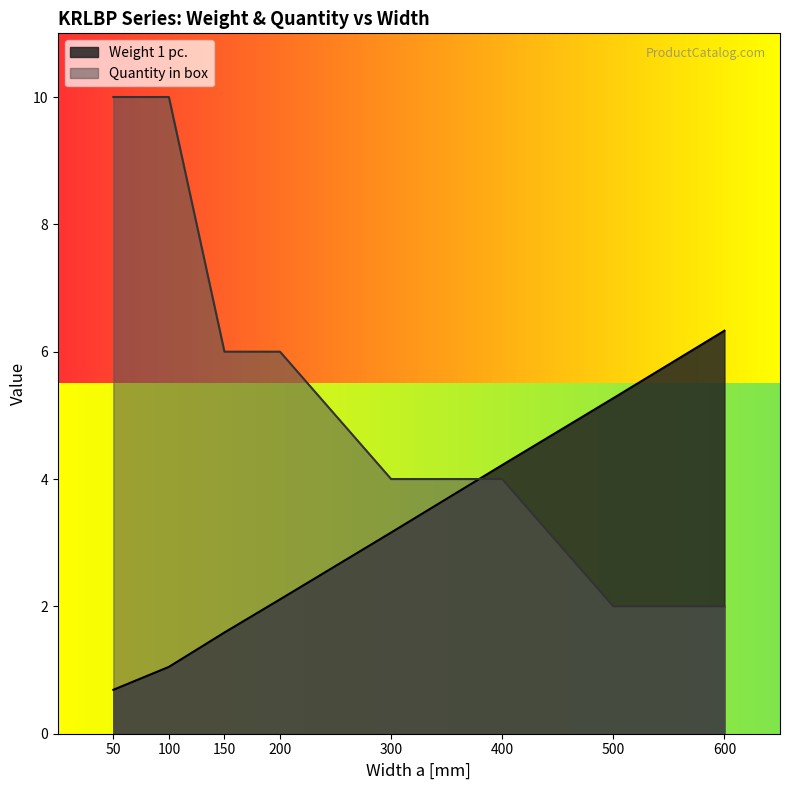

Is the value of Weight 1 pc. at 200 greater than the value of Quantity in box at 500?

Yes